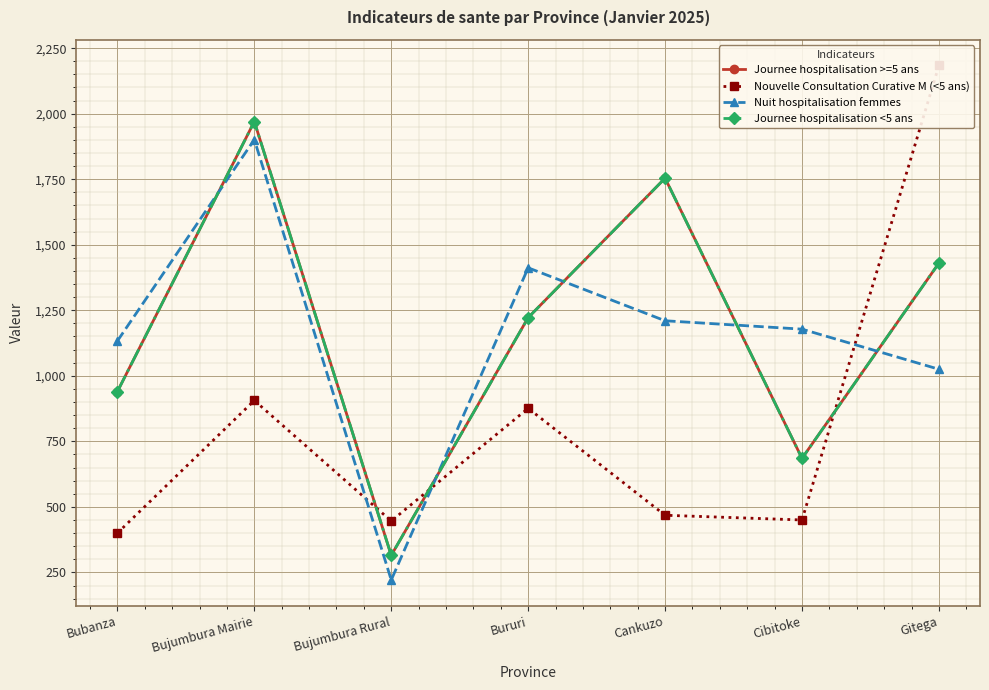

How many interior local valleys does the Nouvelle Consultation Curative M (<5 ans) series have?

2